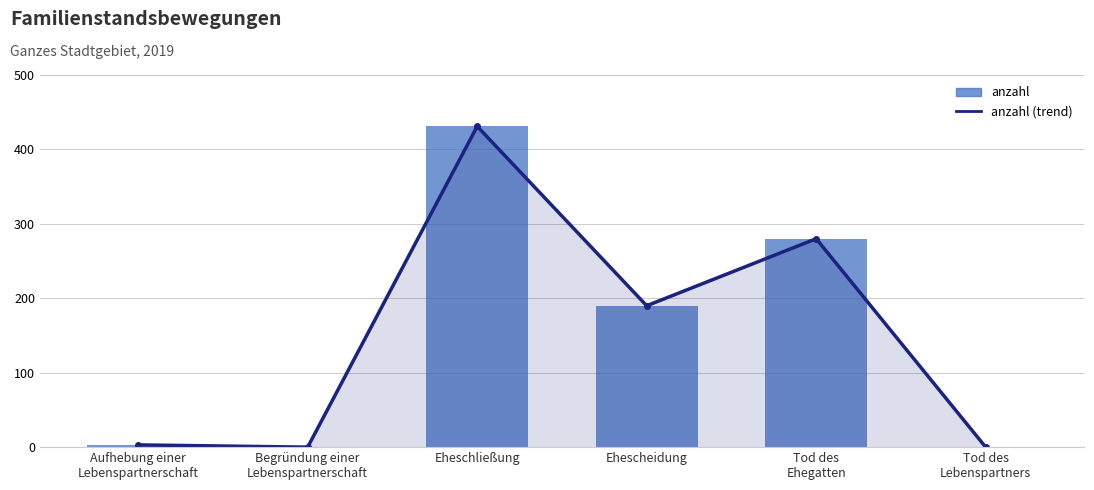

True or false: anzahl (trend) has a value of 0 at Begründung einer
Lebenspartnerschaft.

True